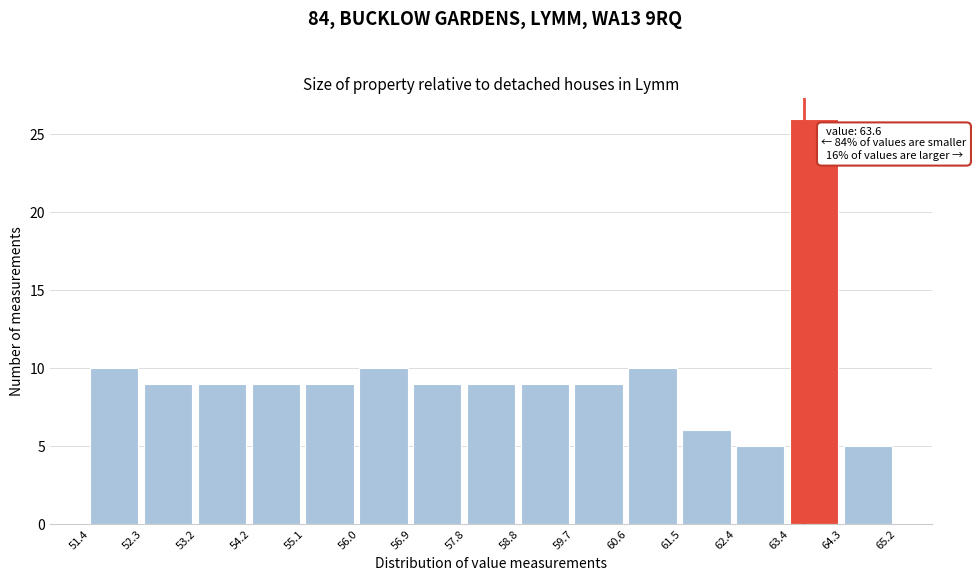

Which range on the x-axis has the tallest bar?

63.4 to 64.3